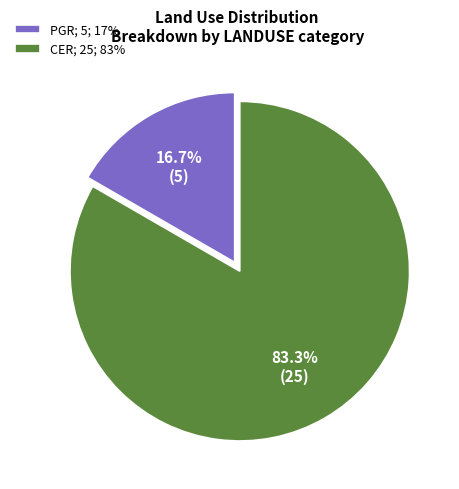

Rank the categories by value from highest to lowest.

CER, PGR